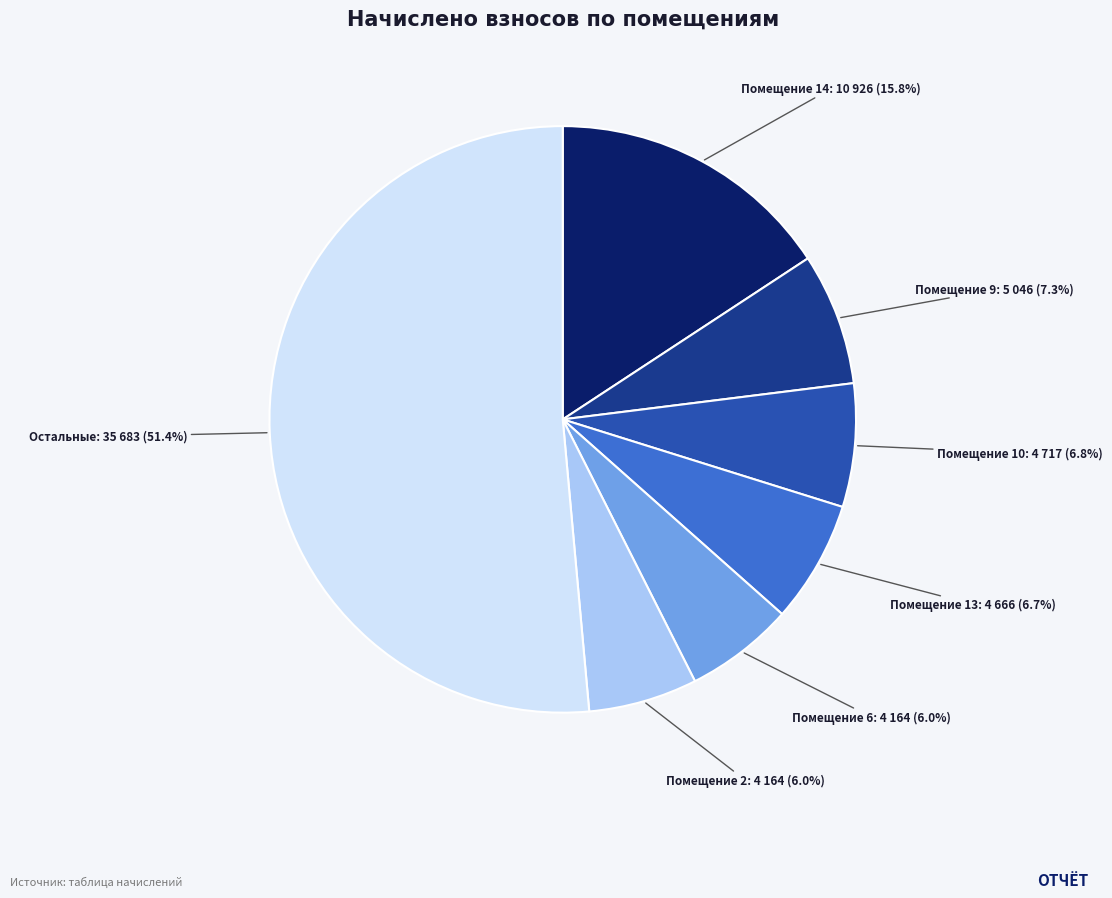

Which has a higher value, Помещение 6 or Помещение 10?

Помещение 10